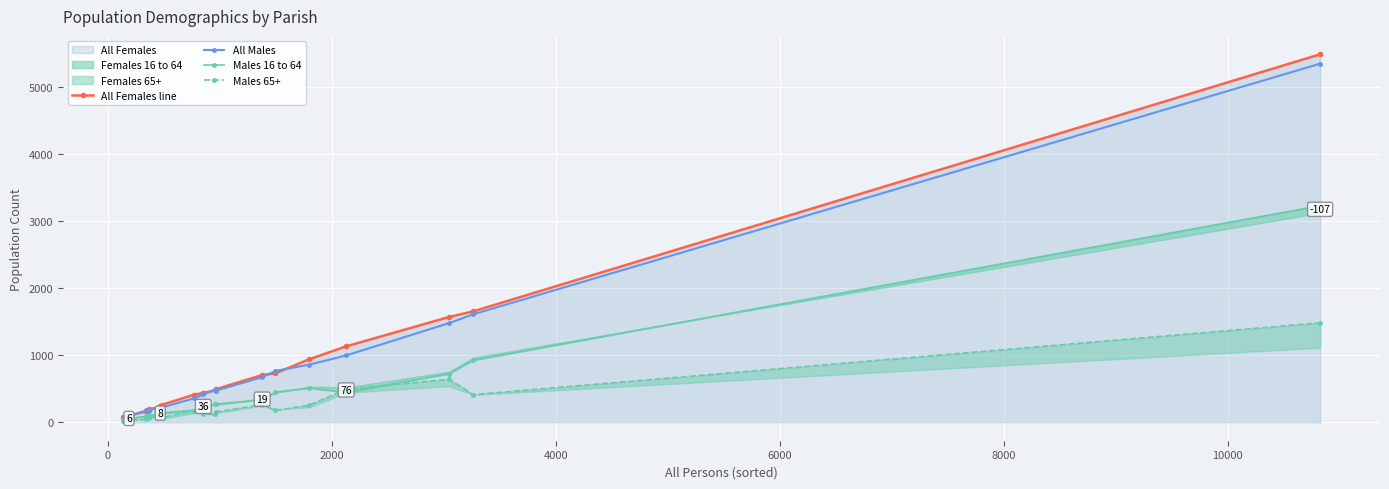

What is the maximum value for All Females line?

5482